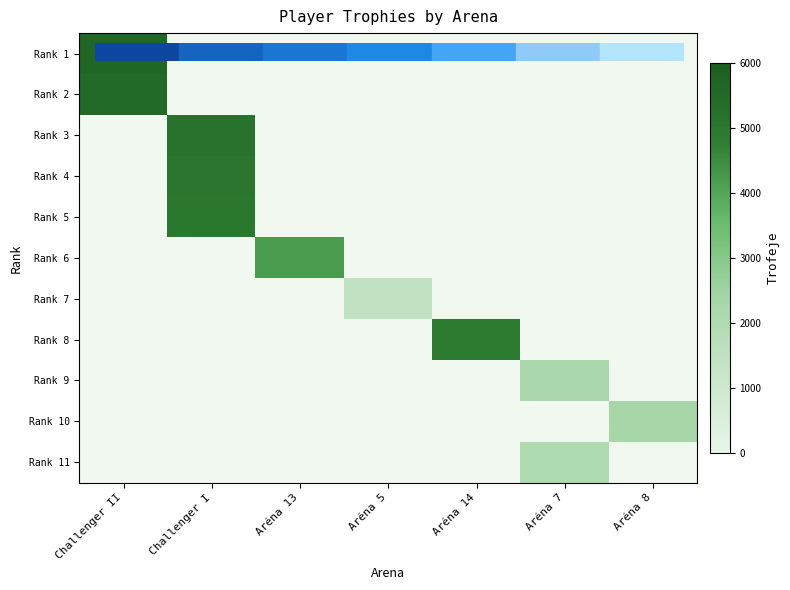

What is the total value across all series at Challenger II?

11132